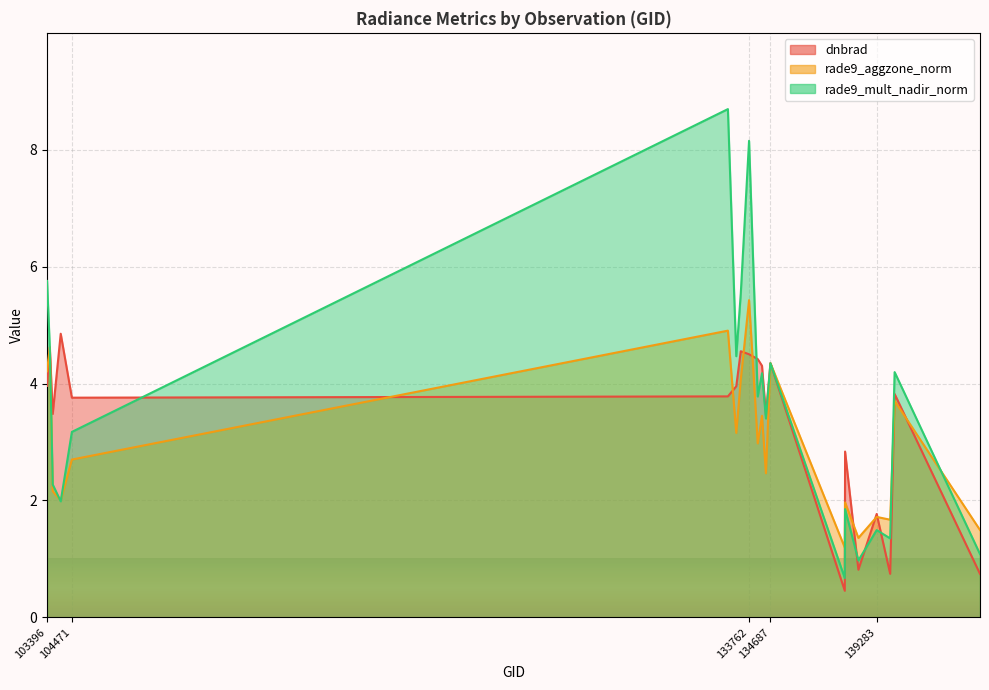

True or false: rade9_mult_nadir_norm has more than 0 interior local peaks.

True